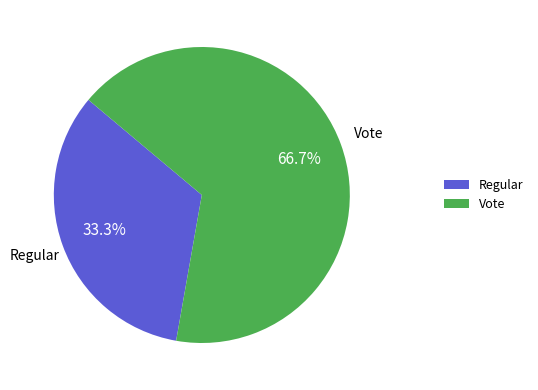

Rank the categories by value from lowest to highest.

Regular, Vote